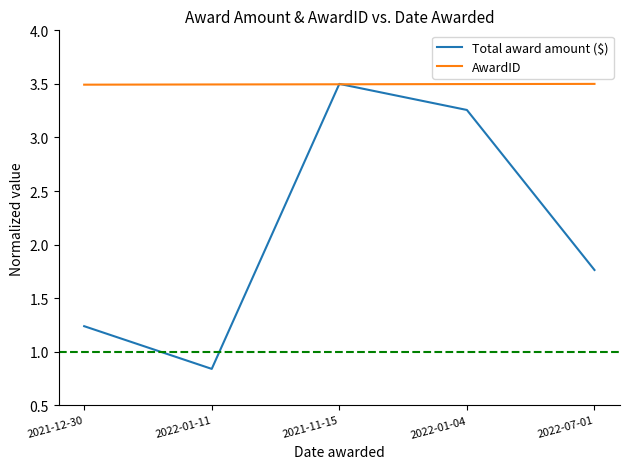

List the labels in order of Total award amount ($) value, largest first.

2021-11-15, 2022-01-04, 2022-07-01, 2021-12-30, 2022-01-11